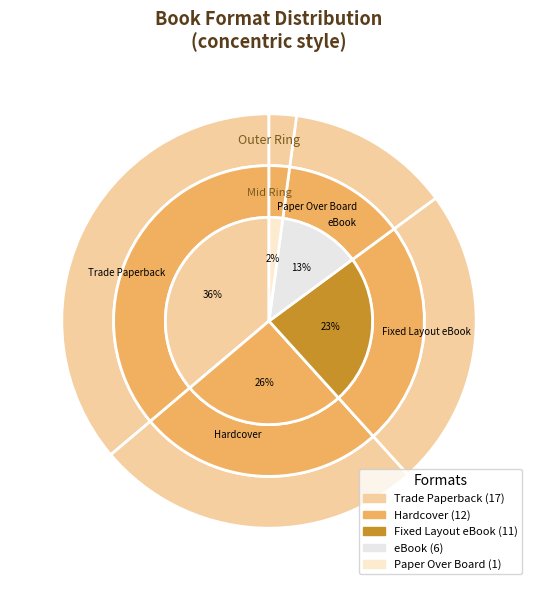

What is the change in value from Hardcover to Fixed Layout eBook?

-1